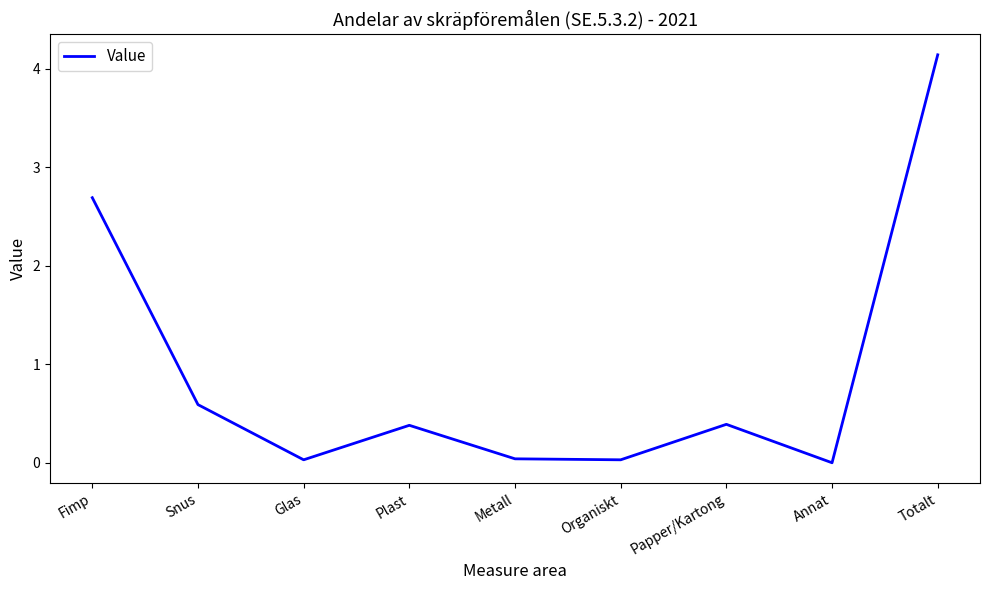

Where is the data nearest to the value 2?

Fimp